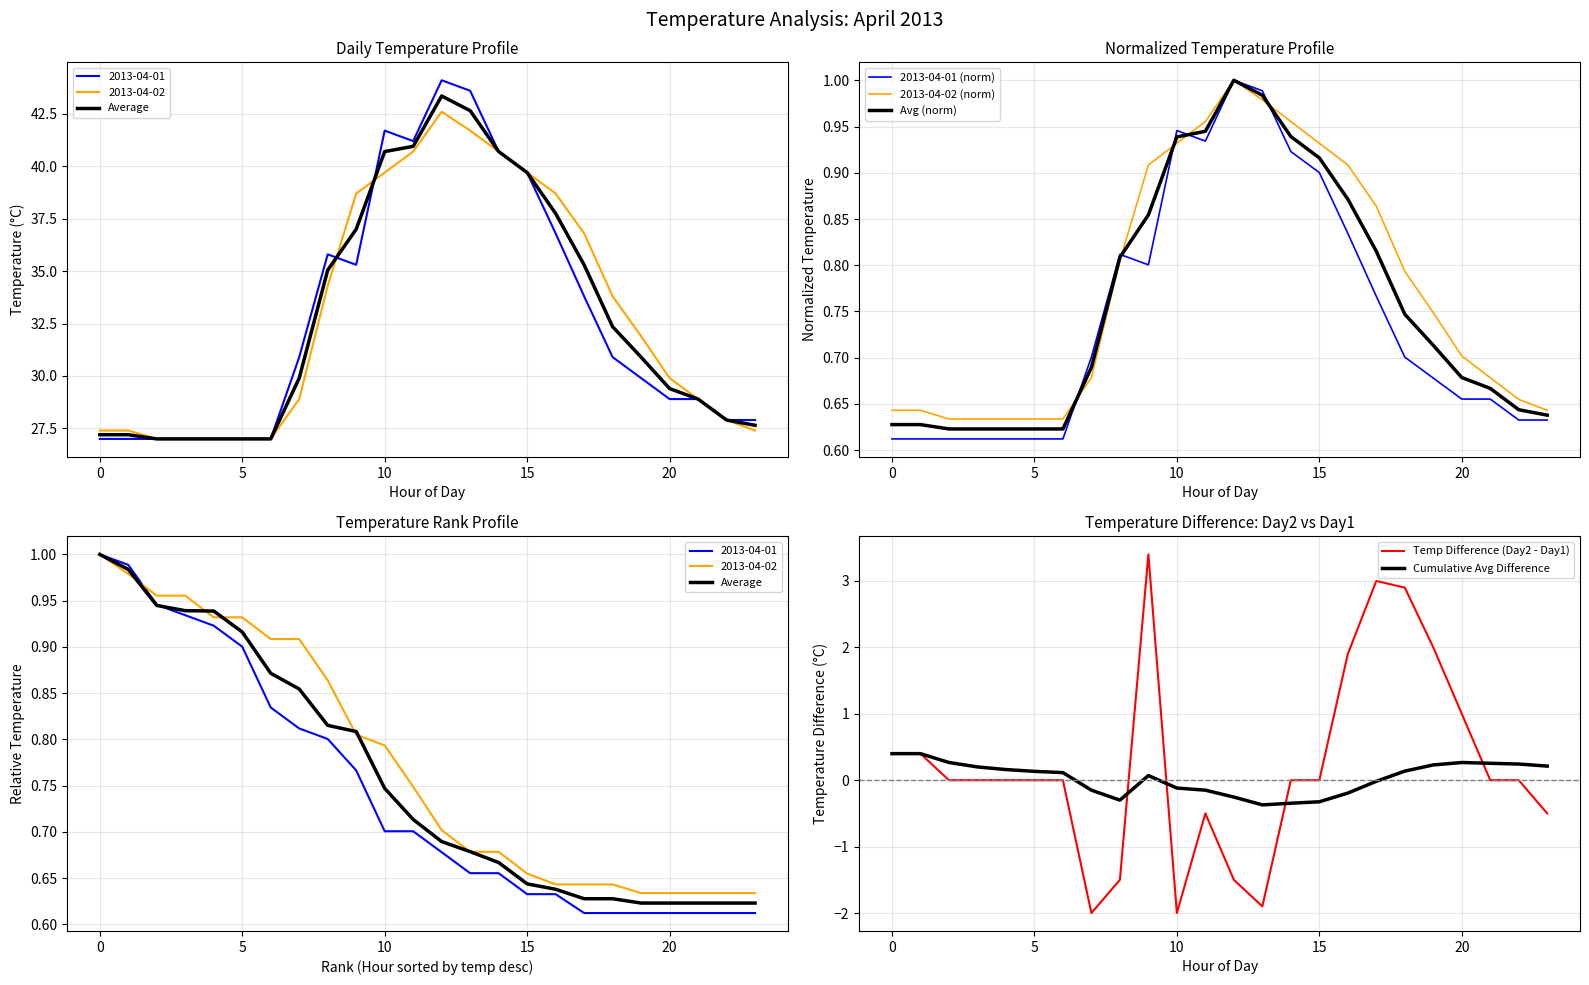

True or false: 2013-04-02 (norm) has a value of 0.3 at 14.

False